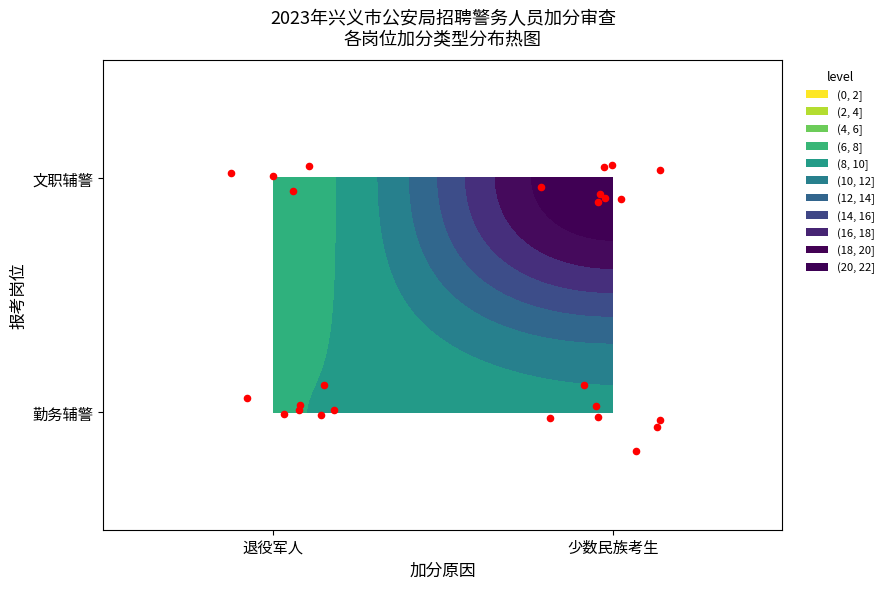

Which has a higher value, 3 or 5?

5